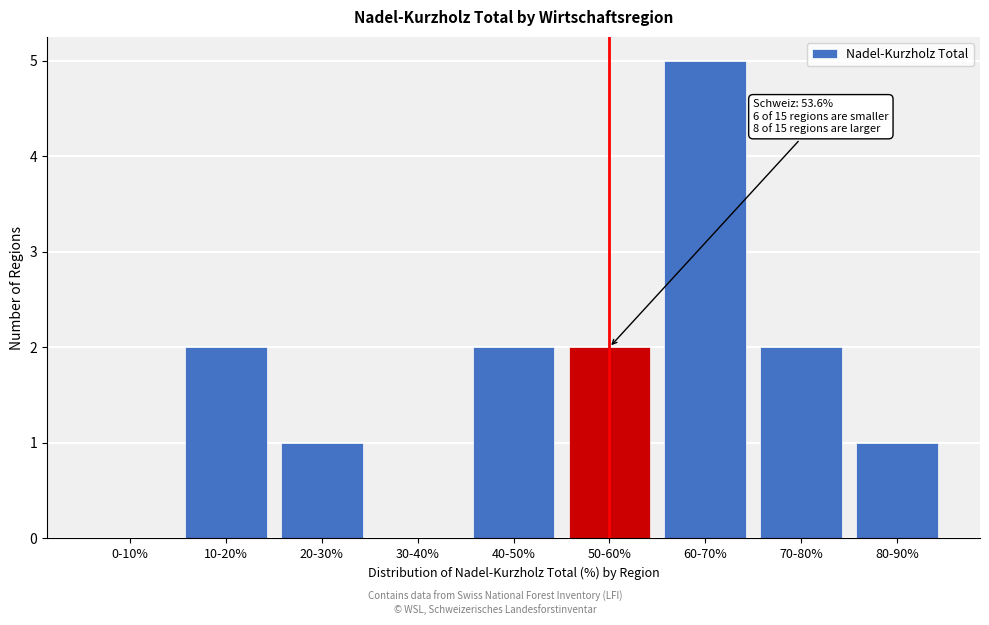

Reading left to right, extract all data points from this chart.

0-10%=0	10-20%=2	20-30%=1	30-40%=0	40-50%=2	50-60%=2	60-70%=5	70-80%=2	80-90%=1